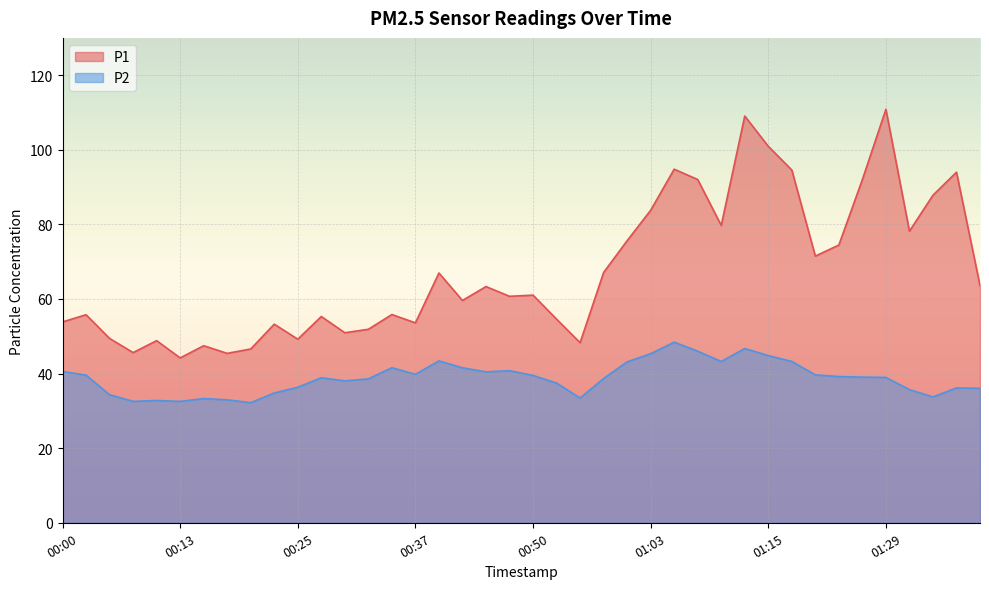

What is the value of the P2 point at the 18th from the left?

41.5